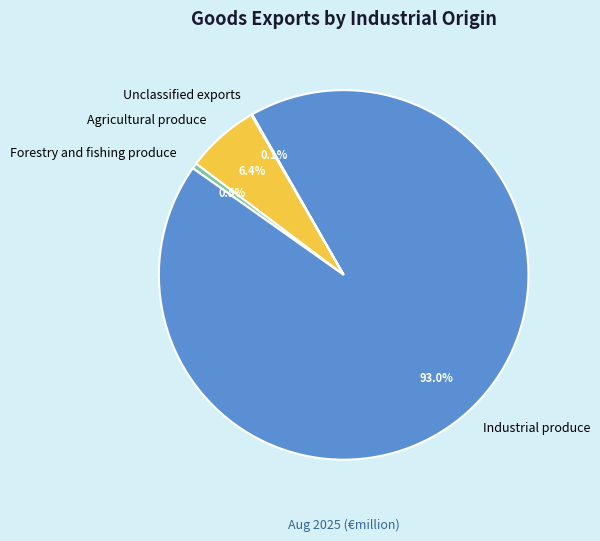

Which category has the biggest portion of the pie?

Industrial produce